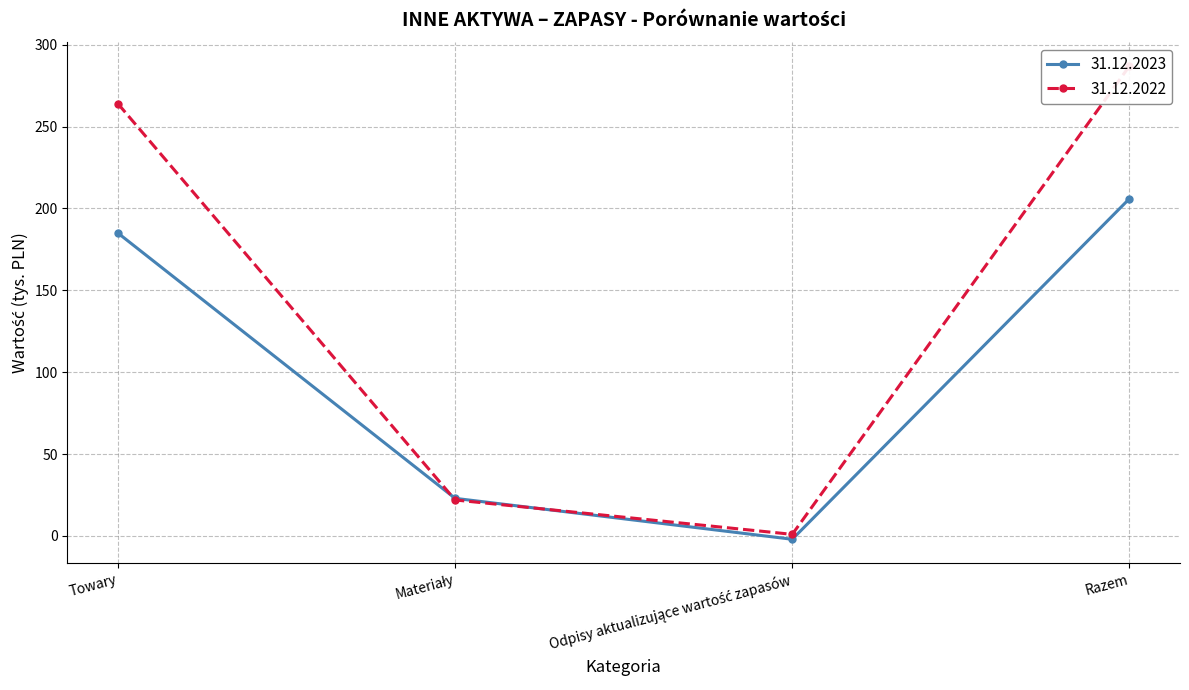

At how many categories does at least one series exceed 123?

2